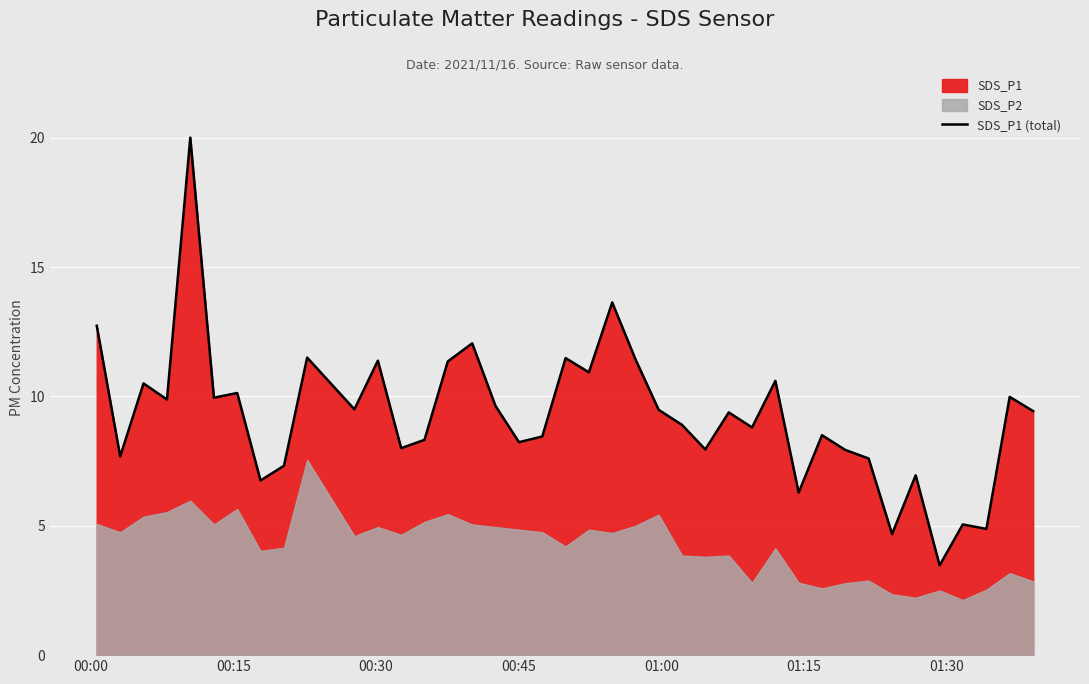

What is the lowest value of the SDS_P1 (total) series?

3.5